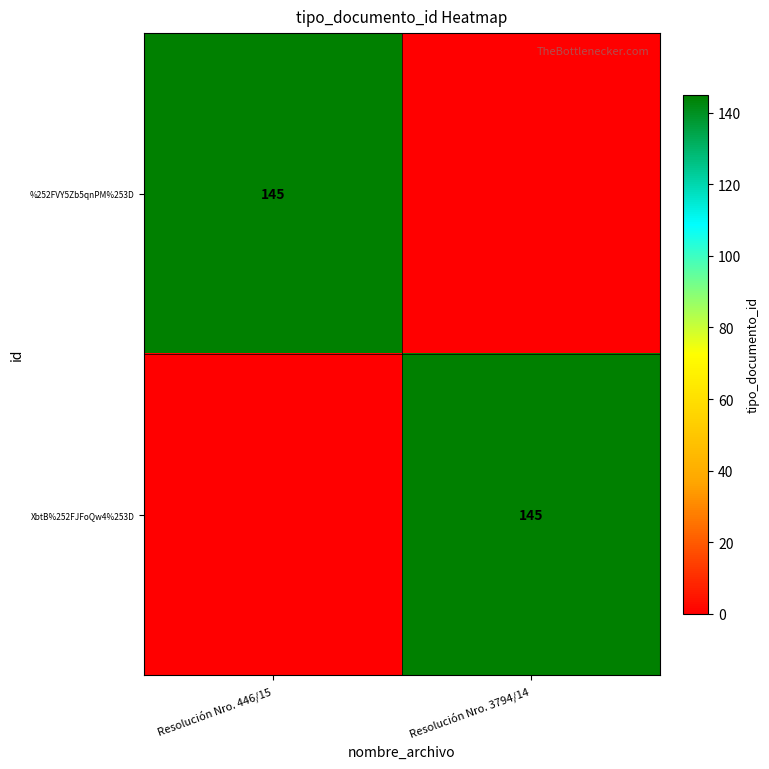

The value of XbtB%252FJFoQw4%253D at Resolución Nro. 3794/14 is 66. True or false?

False